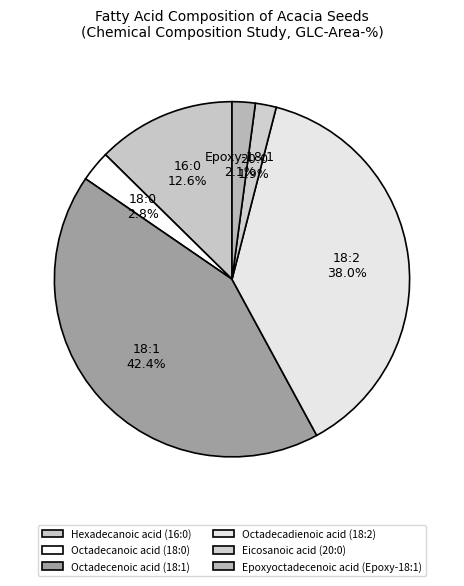

Count the number of slices in the pie.

6